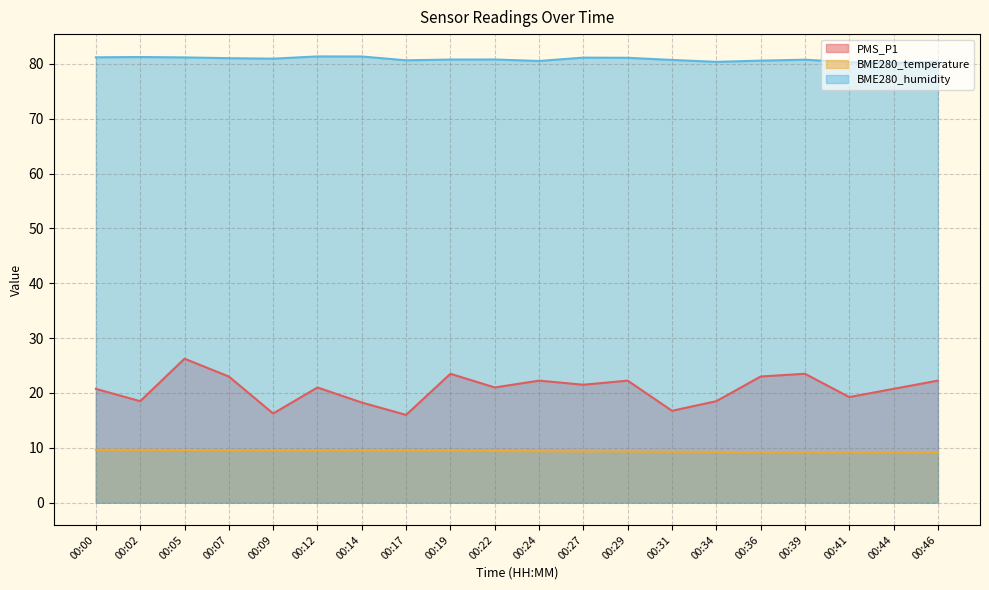

At which label is BME280_humidity closest to 80?

00:44